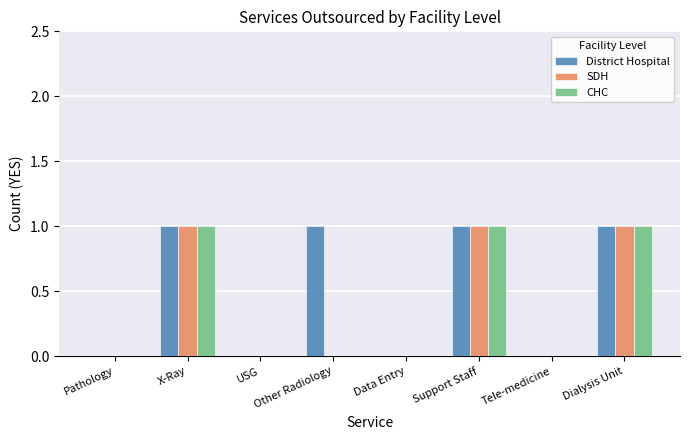

The District Hospital series shows 1 at Dialysis Unit. True or false?

True